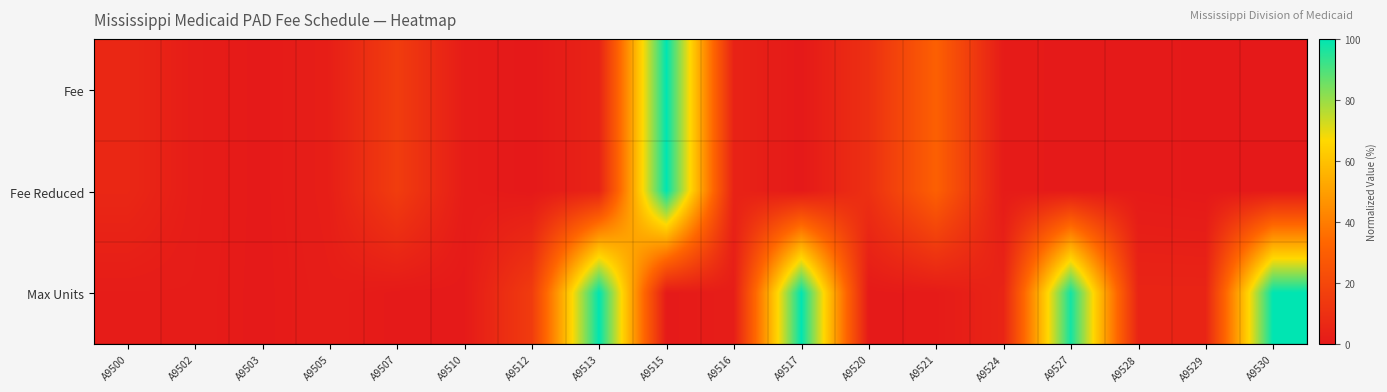

At A9520, list the series in order from smallest to largest.

Max Units, Fee Reduced, Fee